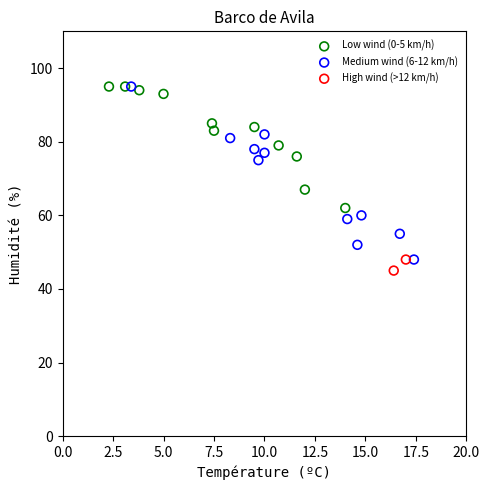

What are all the series names shown in the legend?

Low wind (0-5 km/h), Medium wind (6-12 km/h), High wind (>12 km/h)